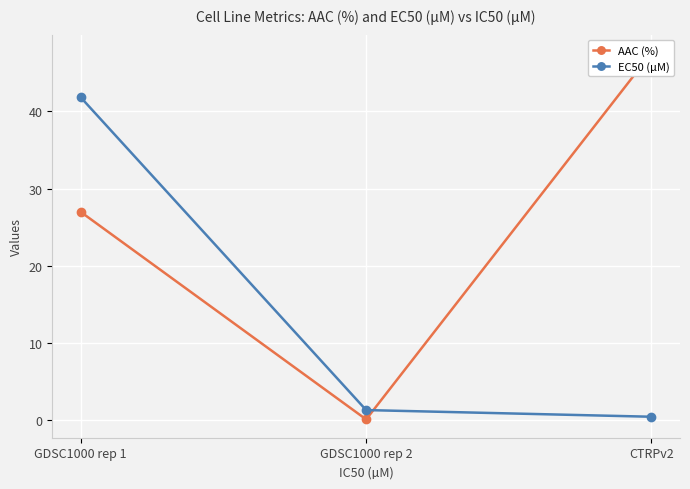

Where is EC50 (µM) nearest to the value 21?

GDSC1000 rep 2